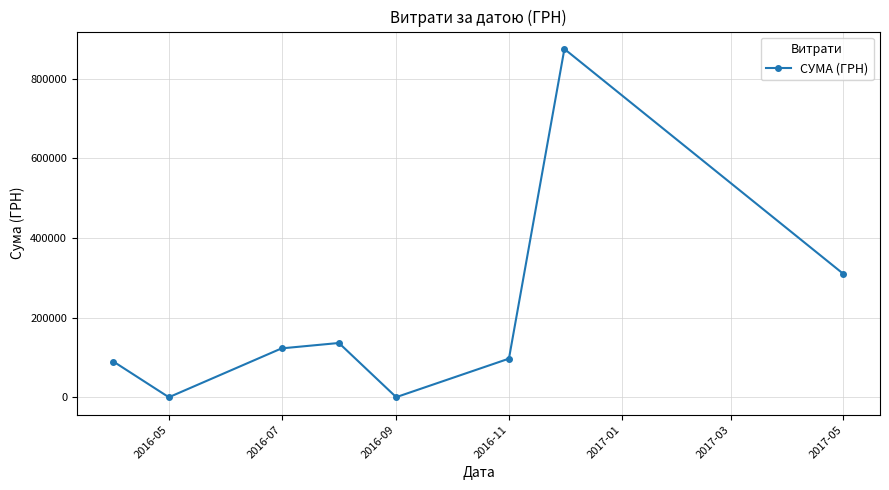

What is the maximum value shown in the chart?

874314.0